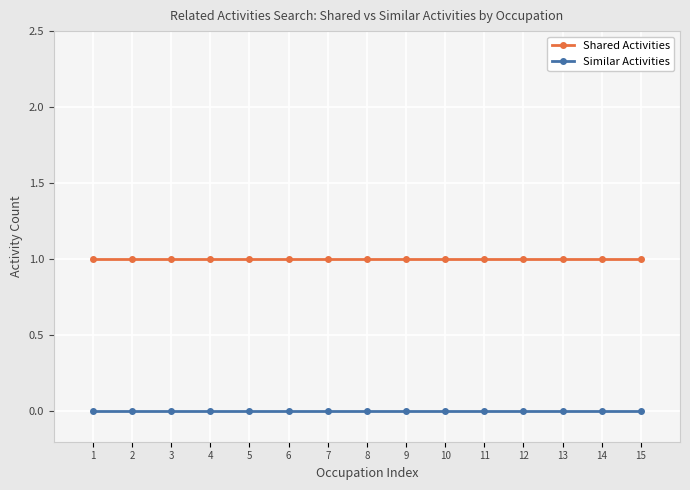

Is this an area chart (filled region under the line)?

No